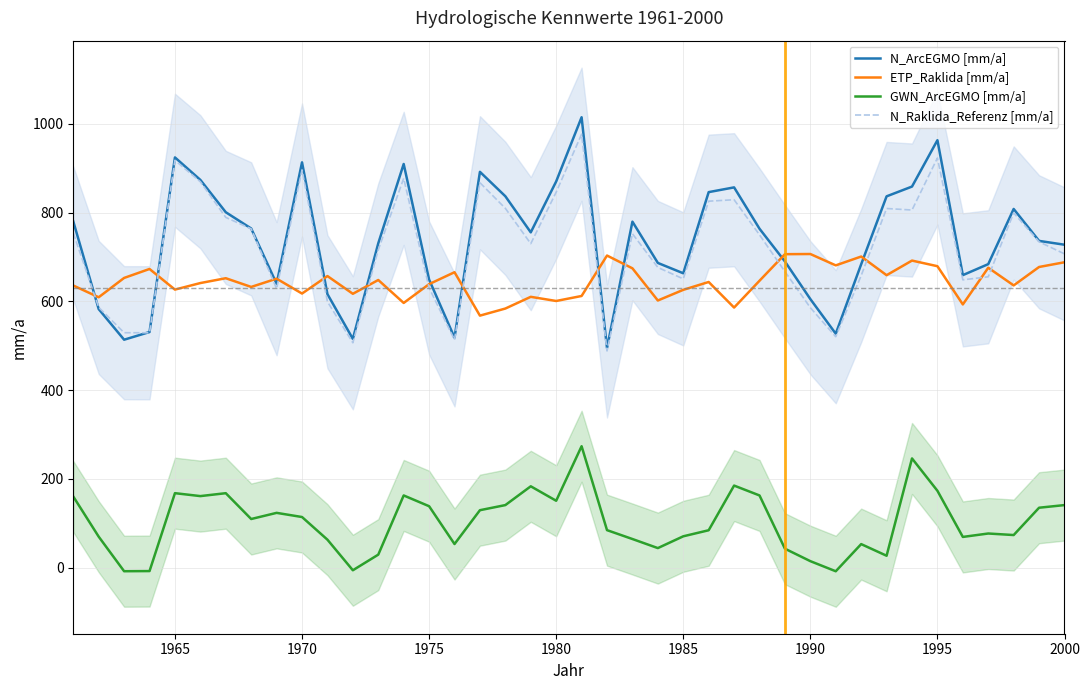

True or false: N_ArcEGMO [mm/a] and GWN_ArcEGMO [mm/a] cross at least once.

False